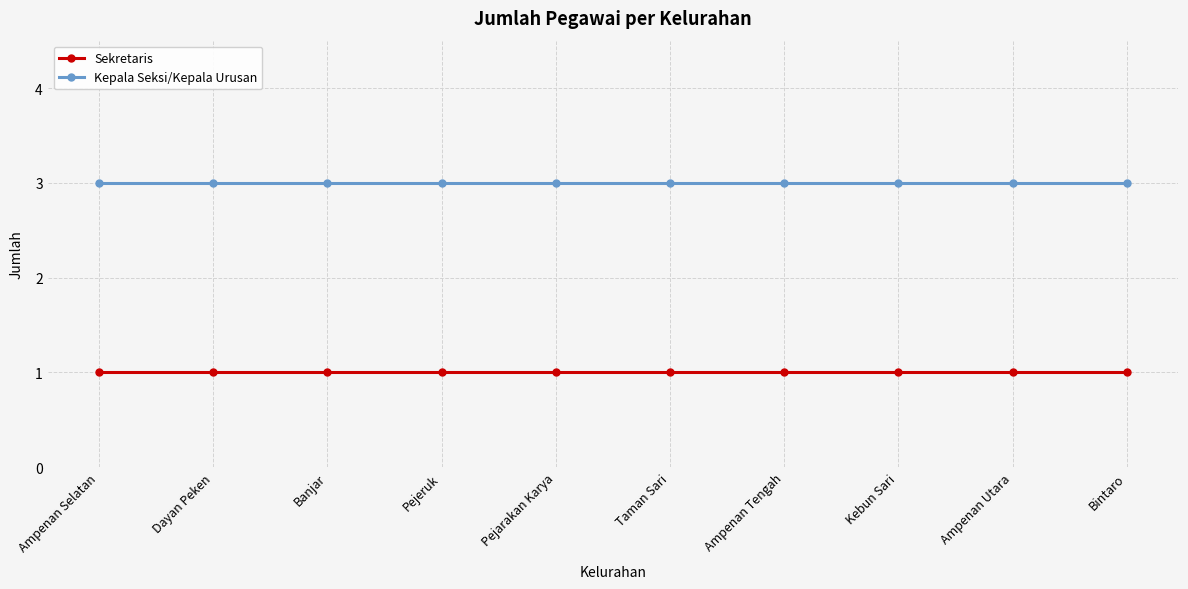

True or false: Kepala Seksi/Kepala Urusan and Sekretaris intersect in this chart.

False